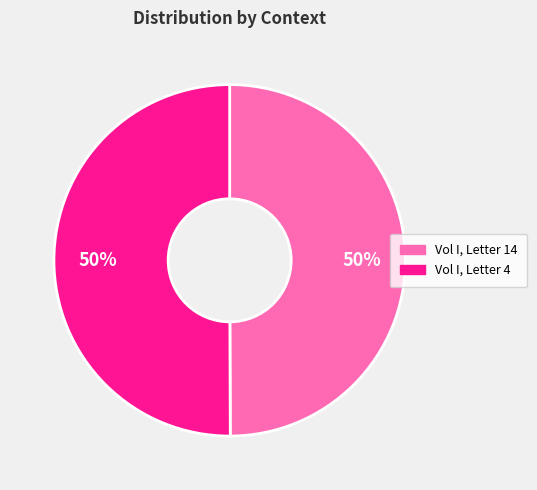

How many segments does this pie chart have?

2